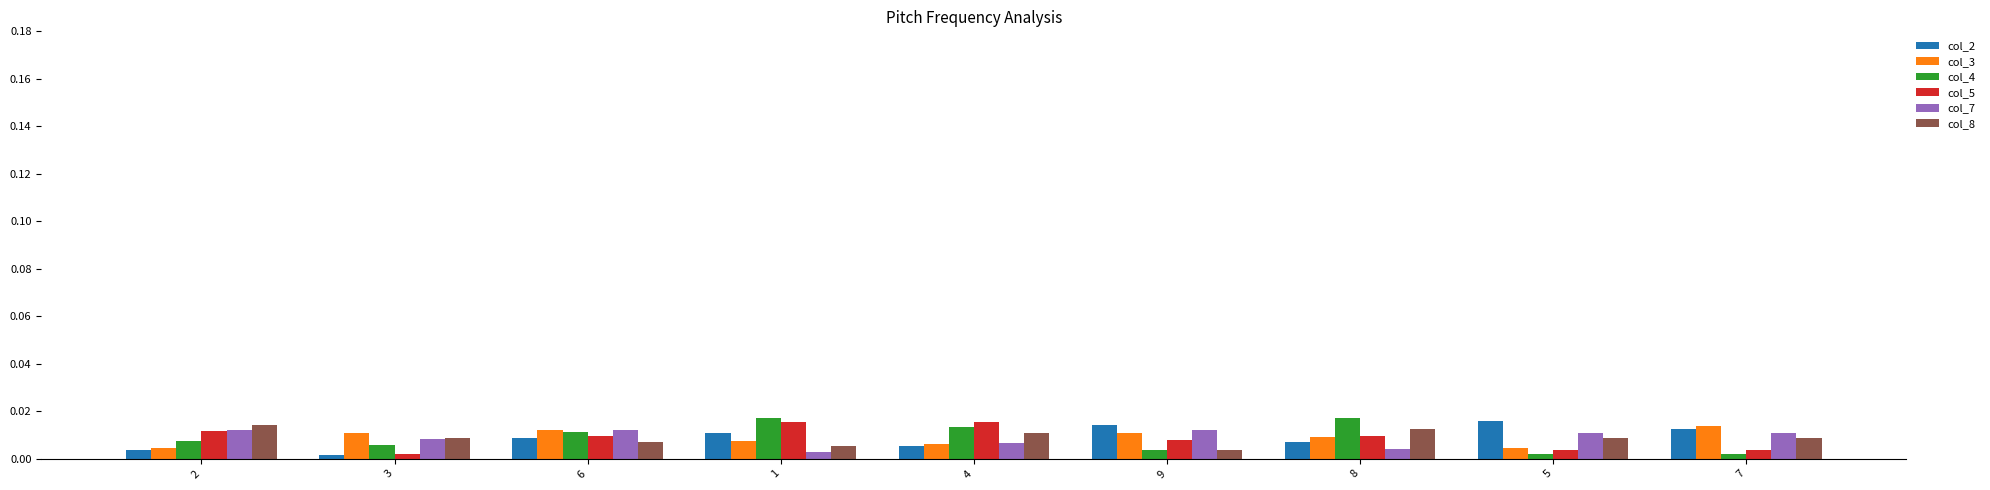

Is the value of col_4 at 9 greater than the value of col_7 at 5?

No